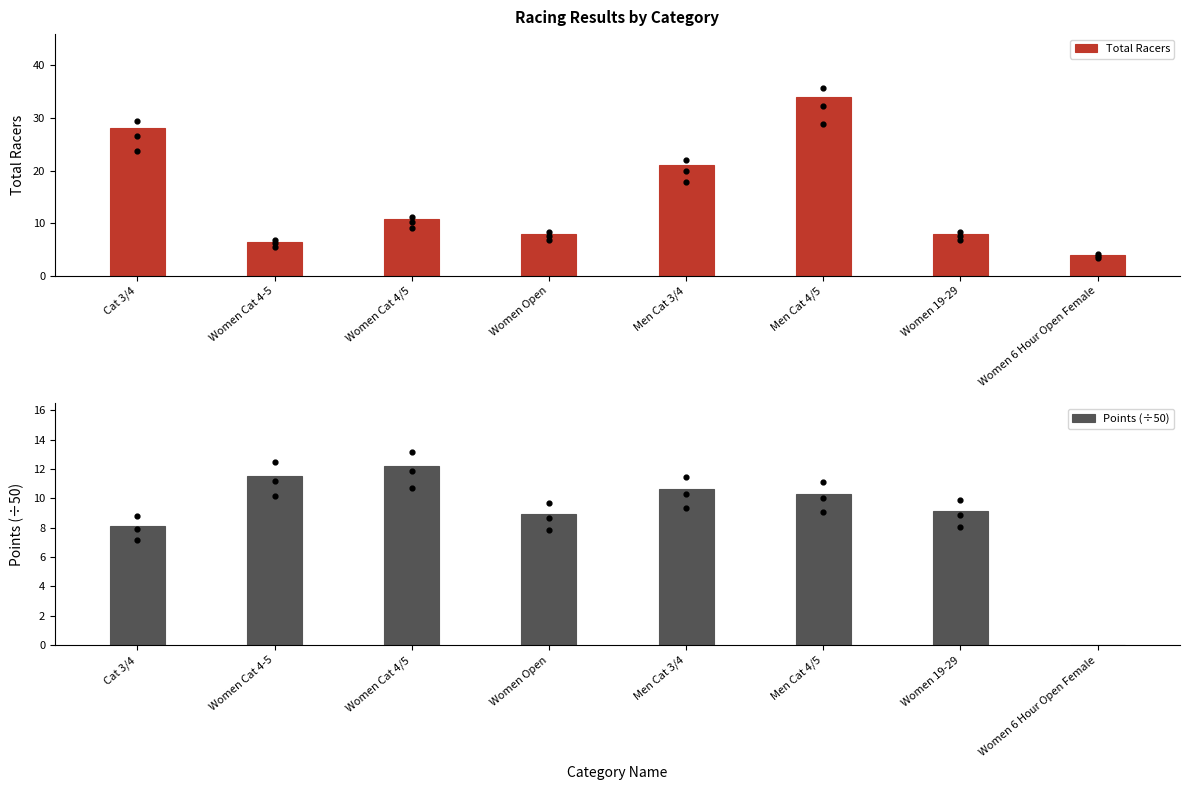

Is the value of Total Racers at Women 6 Hour Open Female greater than the value of Points (÷50) at Women Cat 4/5?

No